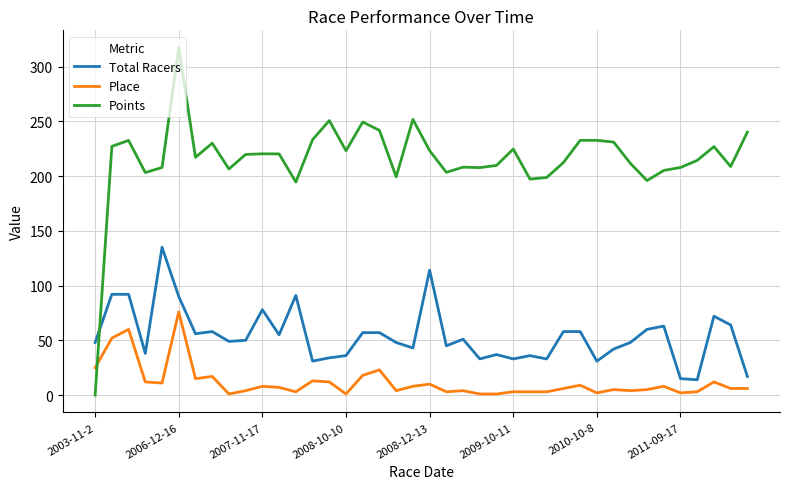

List the series in order of their peak value, lowest first.

Place, Total Racers, Points